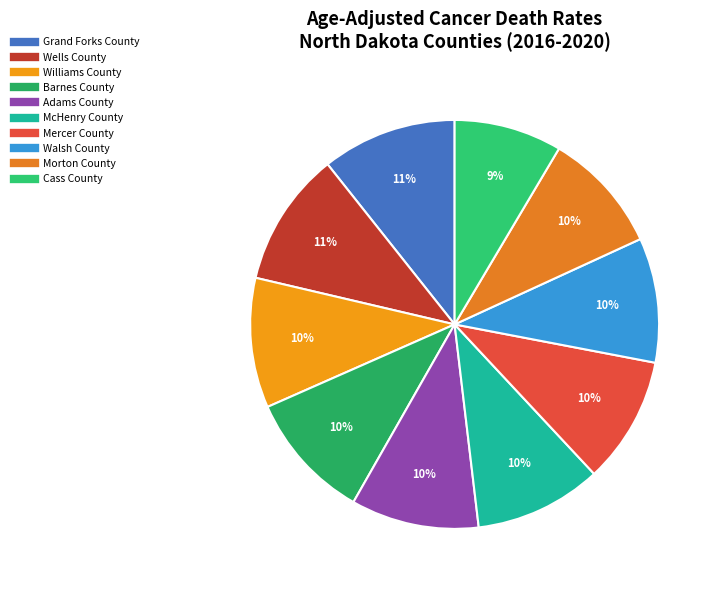

Count the number of slices in the pie.

10